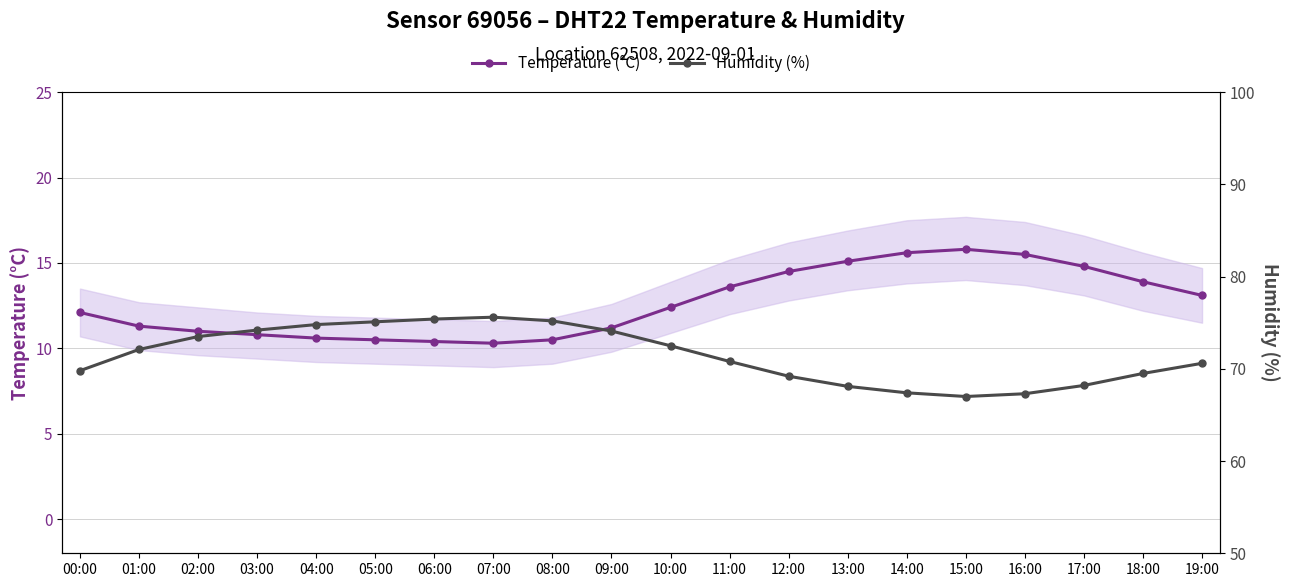

What is the total value across all series at 02:00?

84.5